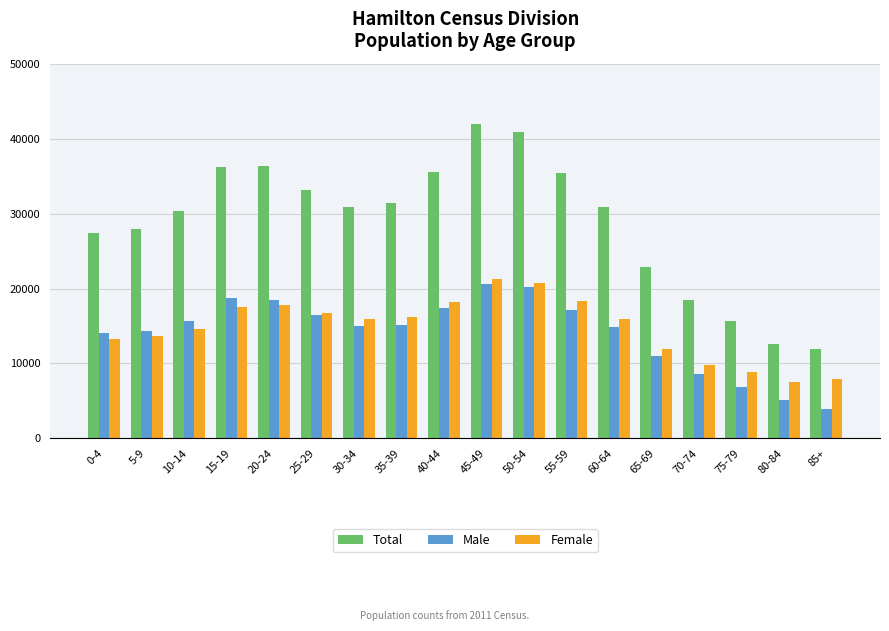

What are all the series names shown in the legend?

Total, Male, Female